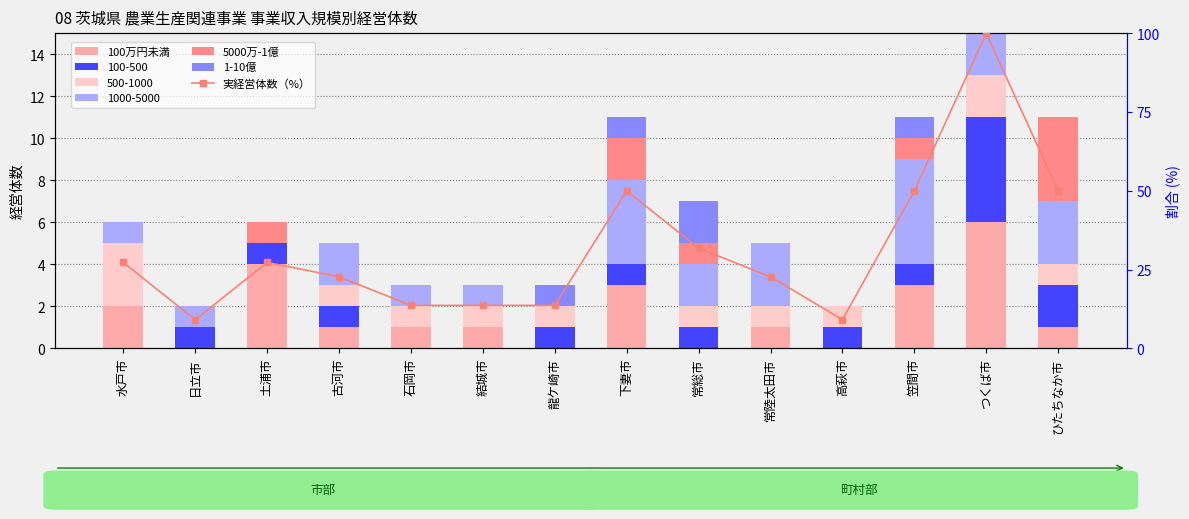

List the labels in order of 100万円未満 value, largest first.

つくば市, 土浦市, 下妻市, 笠間市, 水戸市, 古河市, 石岡市, 結城市, 常陸太田市, ひたちなか市, 日立市, 龍ケ崎市, 常総市, 高萩市